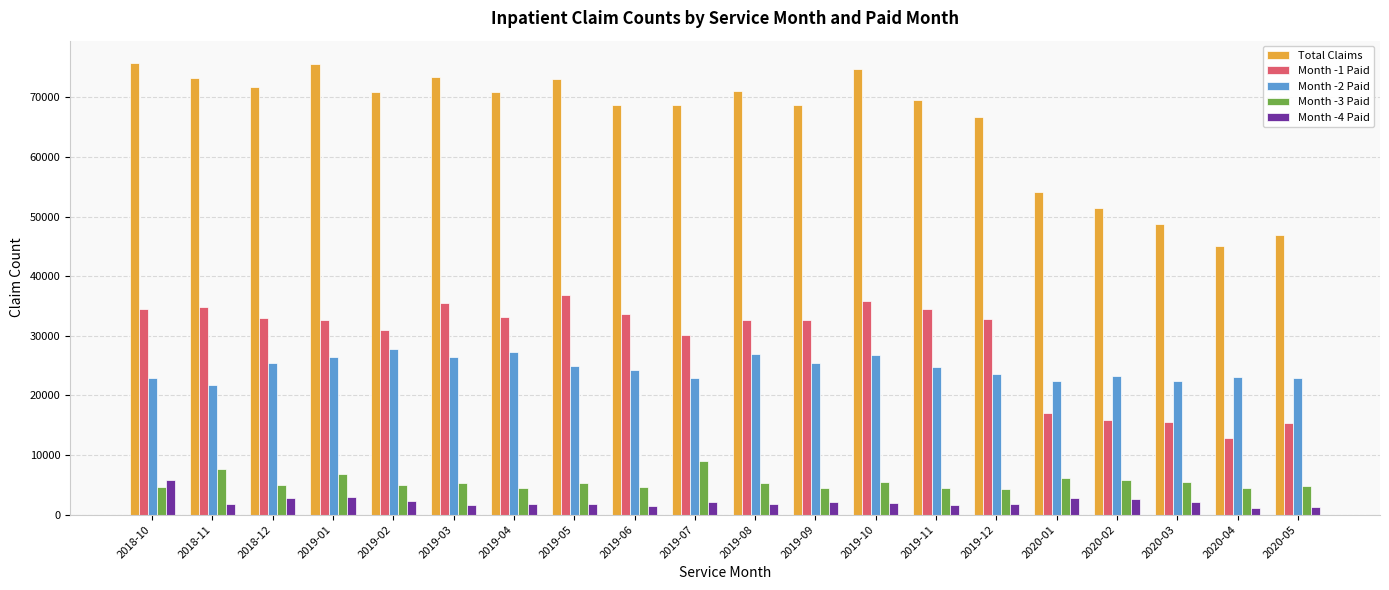

What is the highest value of the Month -4 Paid series?

5737